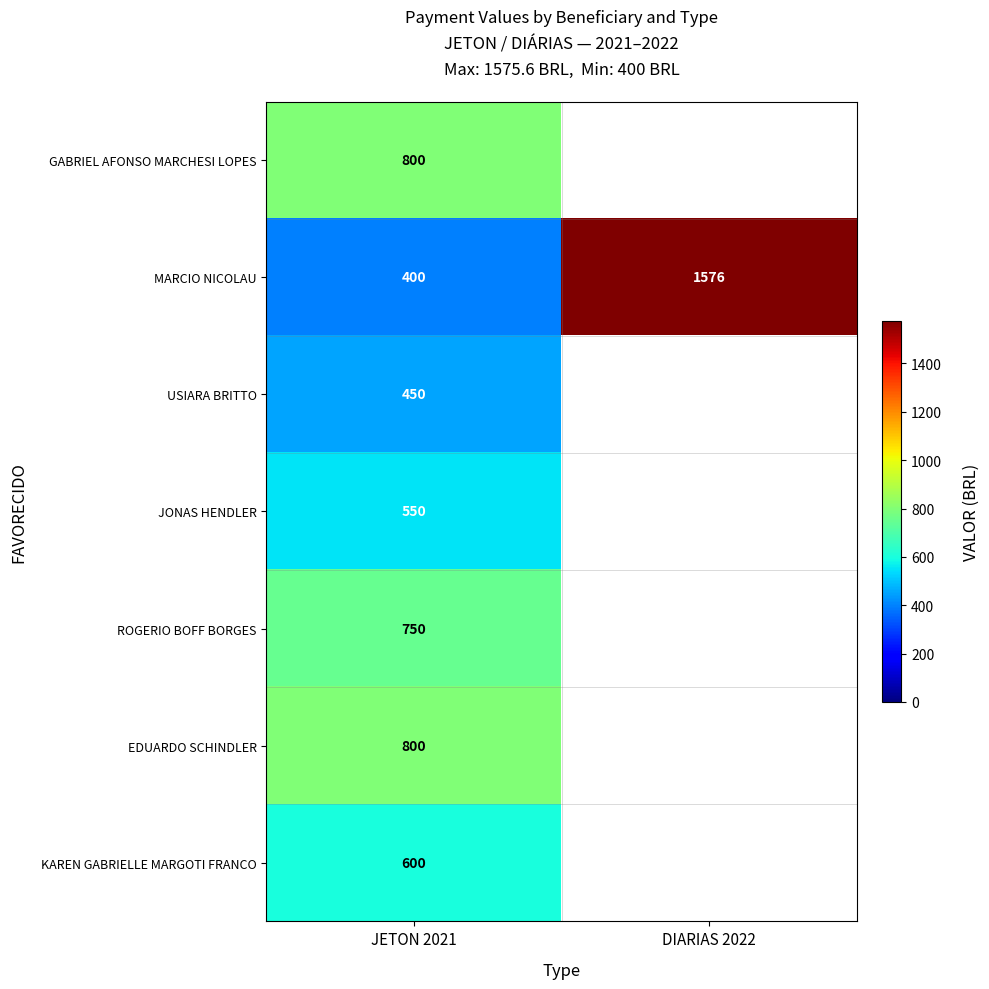

Is the value of JONAS HENDLER at JETON 2021 greater than the value of EDUARDO SCHINDLER at JETON 2021?

No